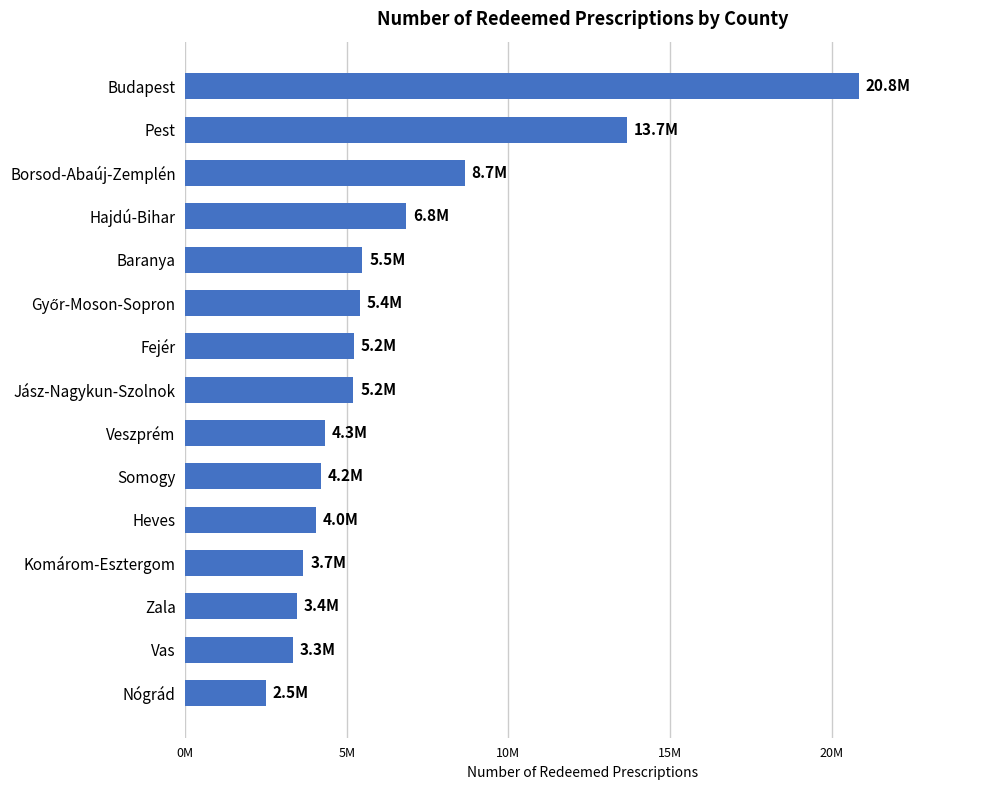

Does the chart contain any negative values?

No